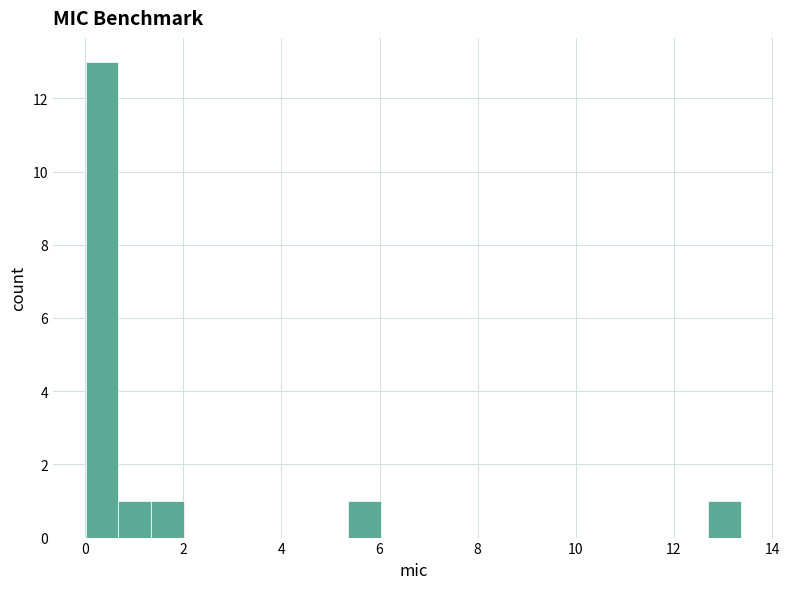

Around what value on the x-axis is the tallest bar? Give the approximate position of its centre, as read against the axis.

0.4